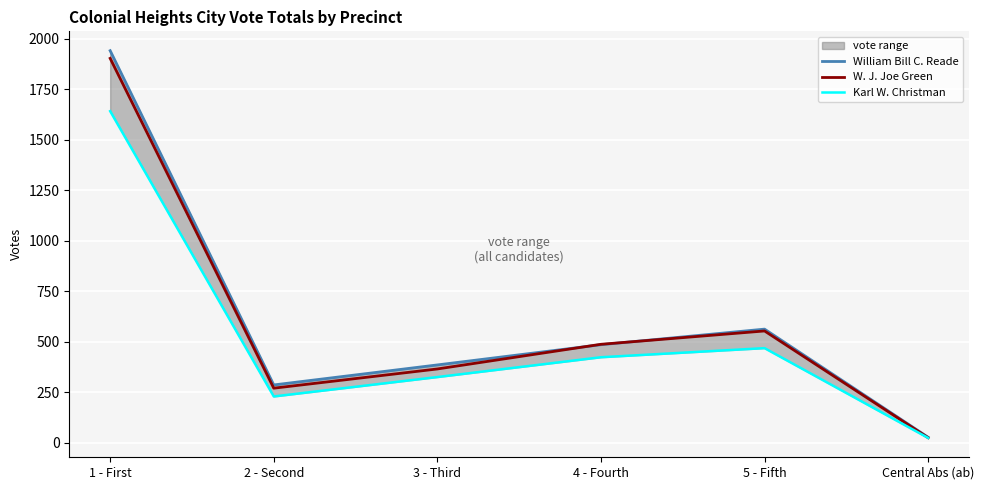

How many times do William Bill C. Reade and W. J. Joe Green cross each other?

2